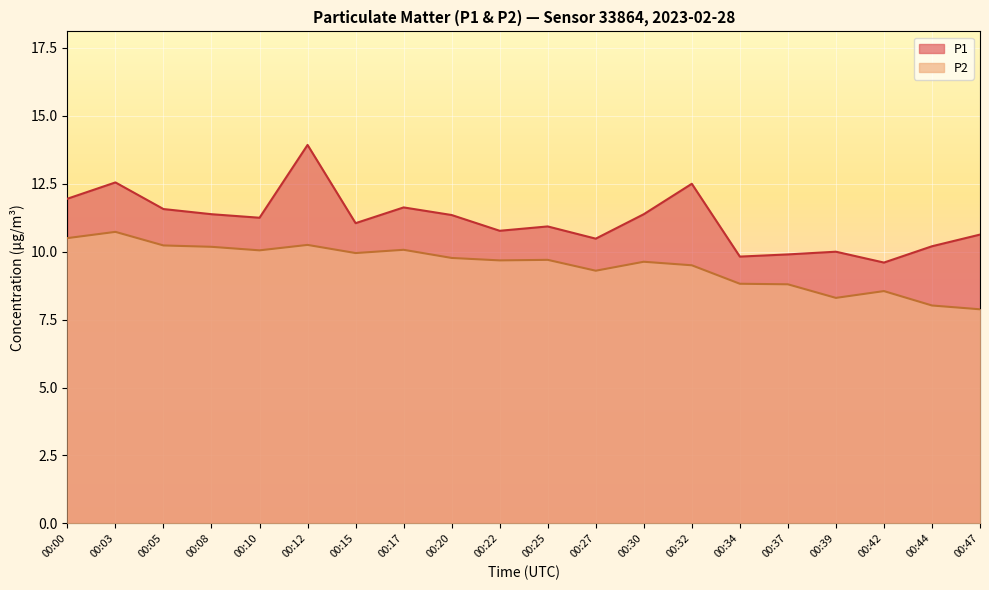

What is the total value across all series at 00:05?

21.8